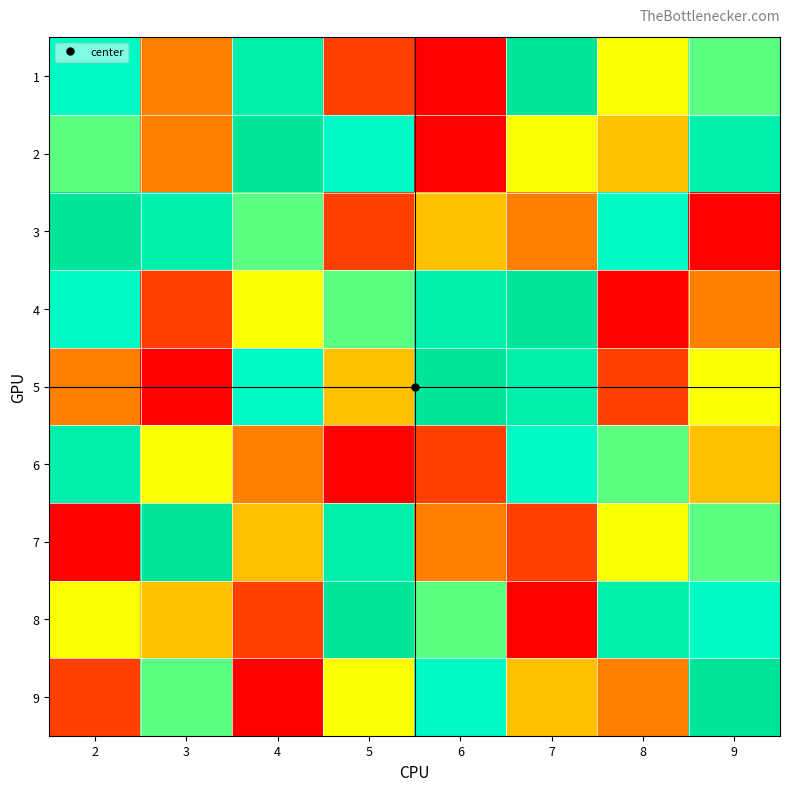

Reading right to left, list all the values displayed in this chart.

1: 9=6	8=5	7=9	6=1	5=2	4=8	3=3	2=7
2: 9=8	8=4	7=5	6=1	5=7	4=9	3=3	2=6
3: 9=1	8=7	7=3	6=4	5=2	4=6	3=8	2=9
4: 9=3	8=1	7=9	6=8	5=6	4=5	3=2	2=7
5: 9=5	8=2	7=8	6=9	5=4	4=7	3=1	2=3
6: 9=4	8=6	7=7	6=2	5=1	4=3	3=5	2=8
7: 9=6	8=5	7=2	6=3	5=8	4=4	3=9	2=1
8: 9=7	8=8	7=1	6=6	5=9	4=2	3=4	2=5
9: 9=9	8=3	7=4	6=7	5=5	4=1	3=6	2=2